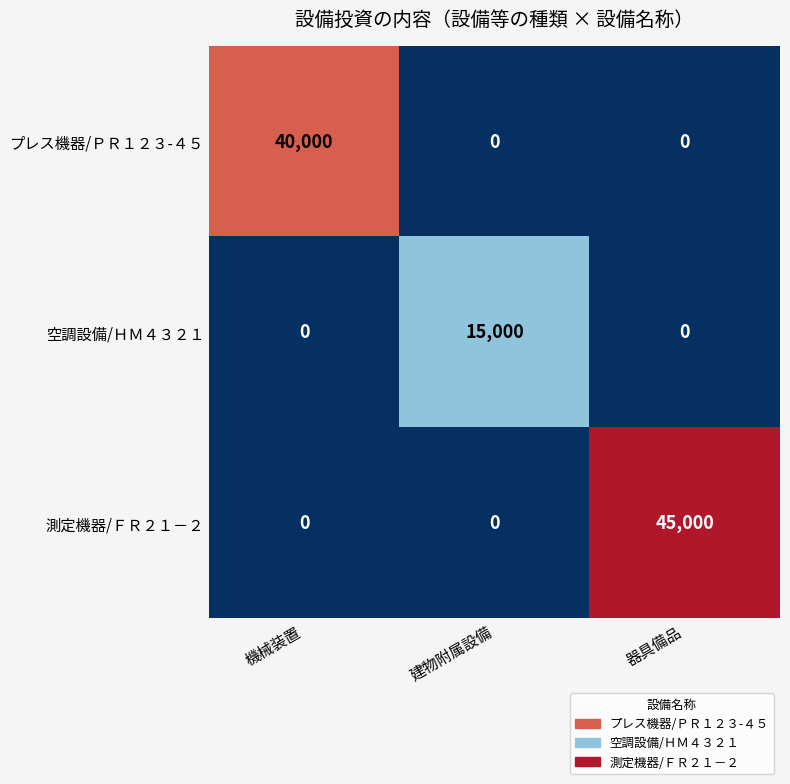

Which category has the highest value in the プレス機器/ＰＲ１２３-４５ series?

機械装置